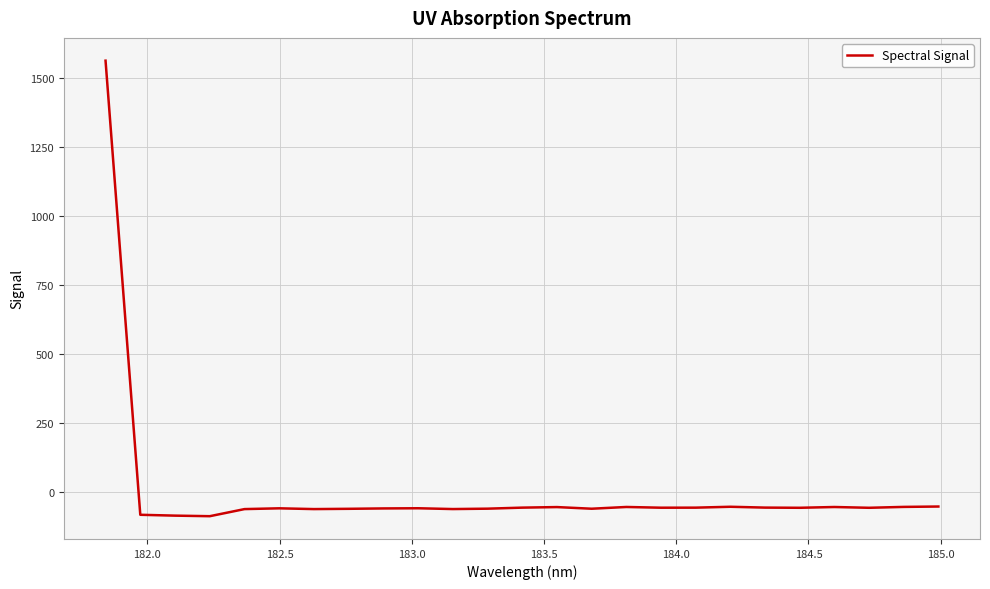

What is the smallest value displayed?

-88.2